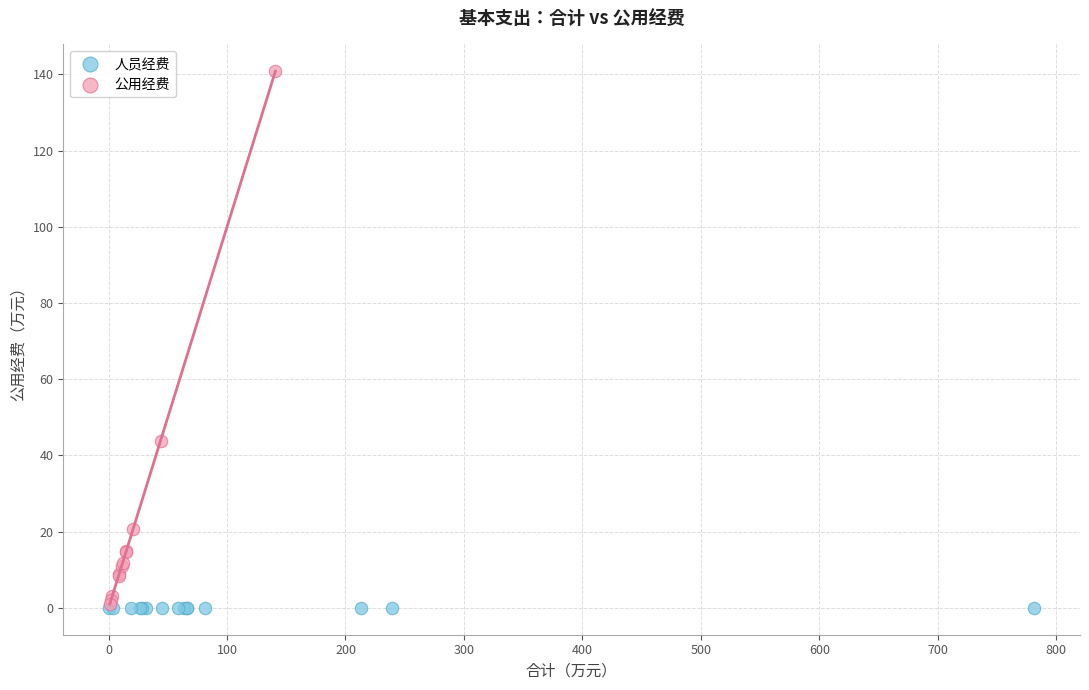

Which series contains the highest Y value?

公用经费